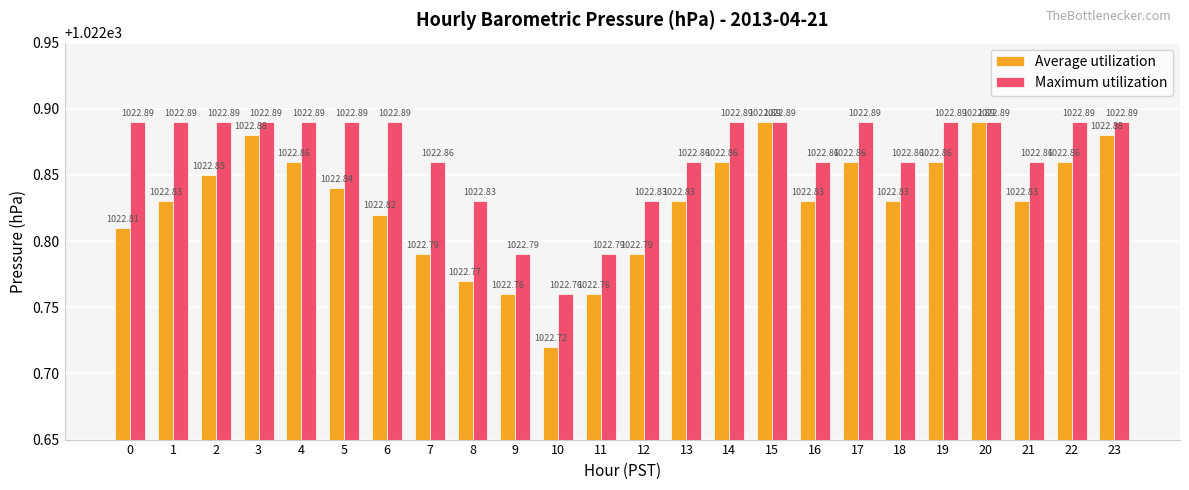

Does the chart contain any negative values?

No